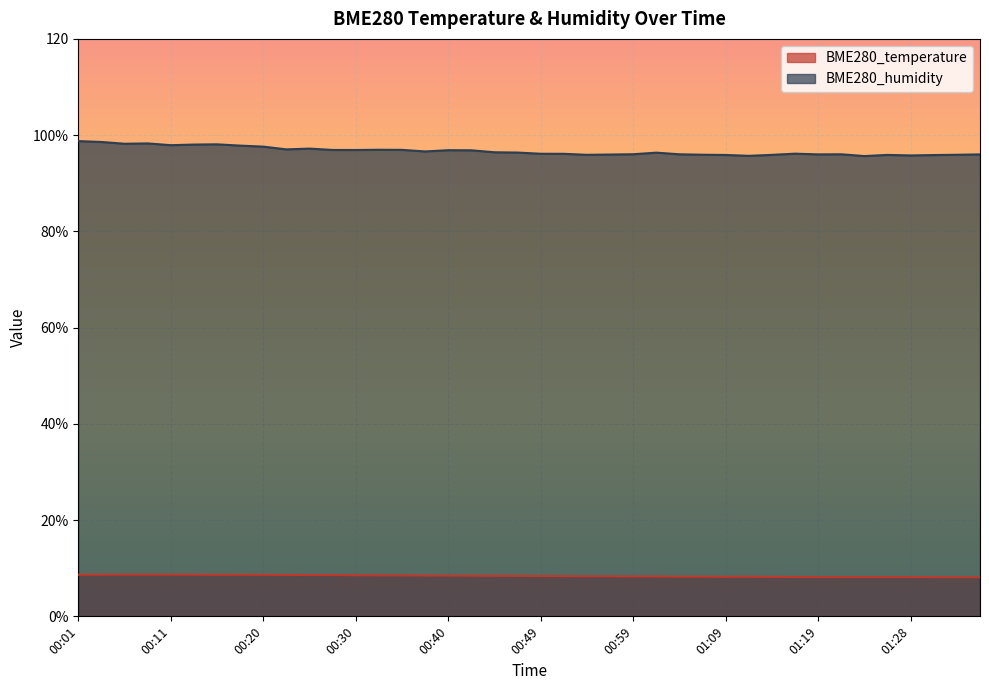

Does the chart display data point markers on the line(s)?

No